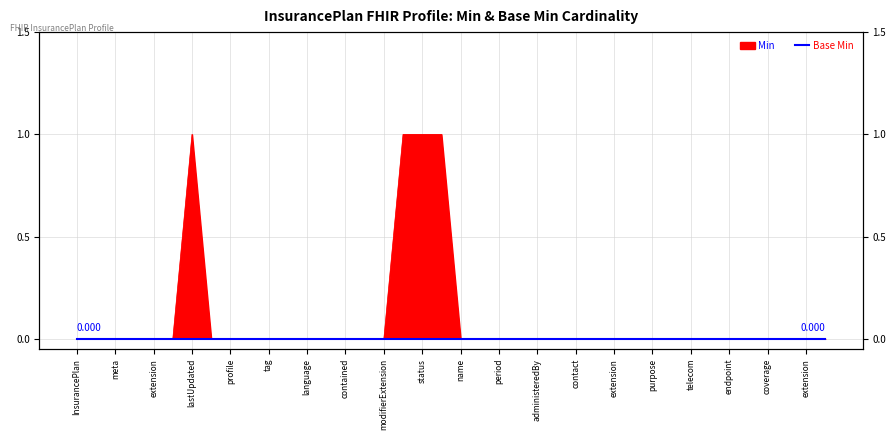

True or false: the data shows 0 at profile.

True